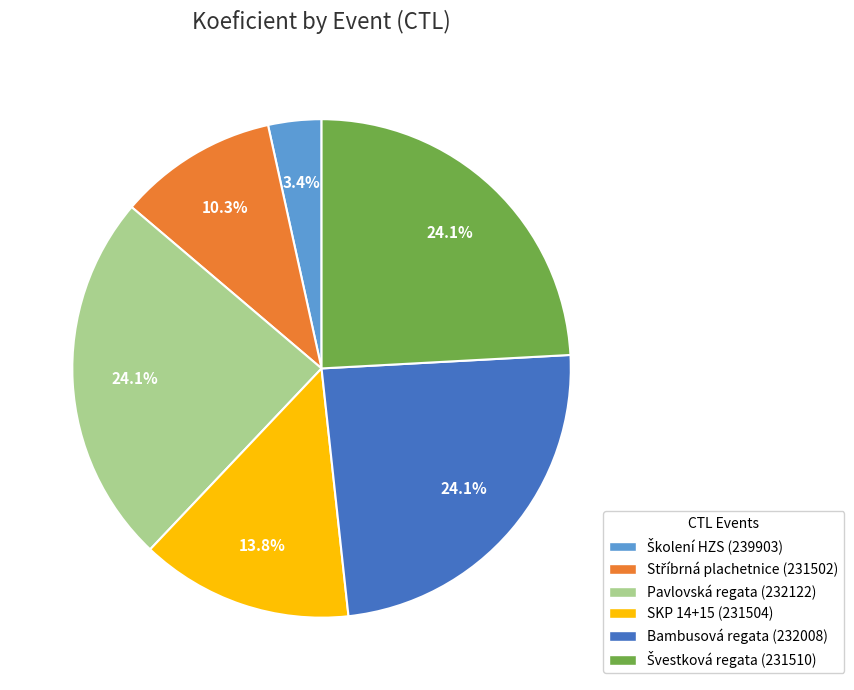

To the nearest percent, what is the difference between the largest and smallest slice percentages?

21%